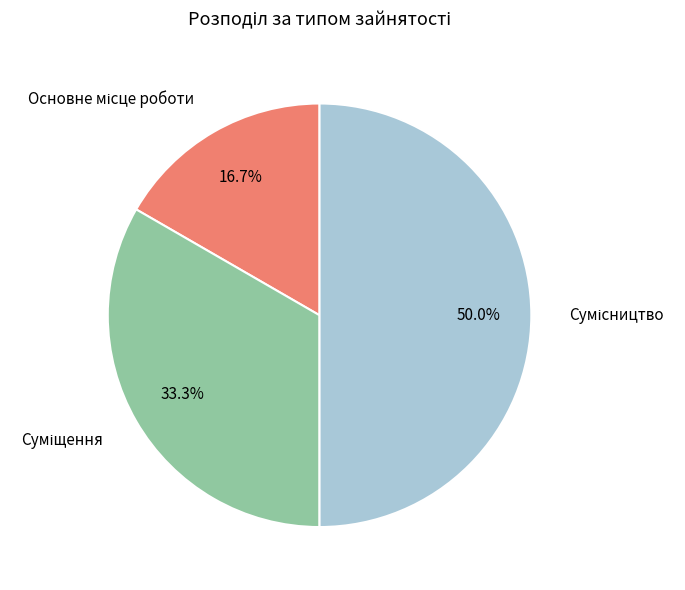

How many slices are in this pie chart?

3